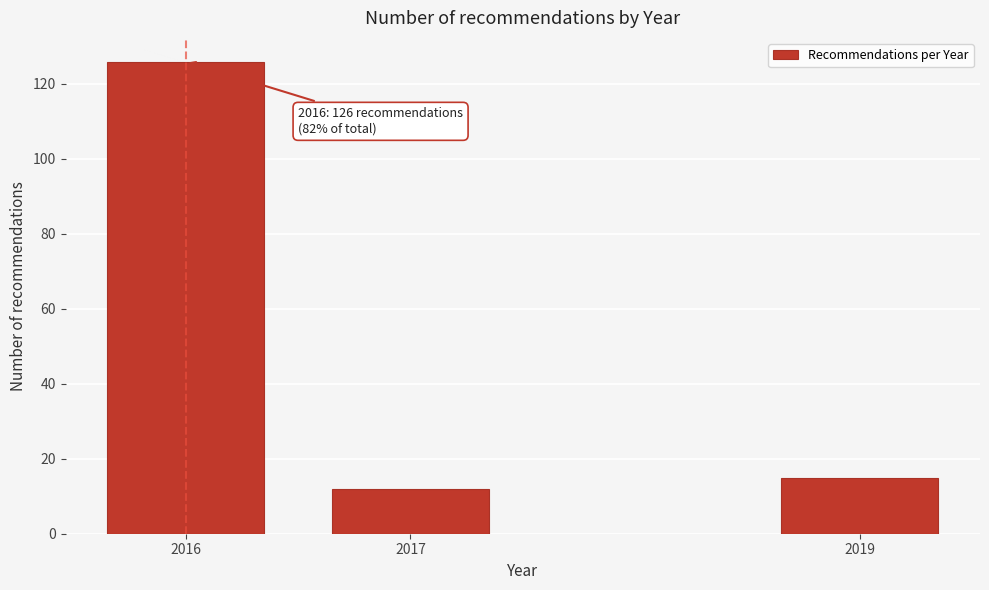

Reading left to right, what are all the values shown in this chart?

126	12	15